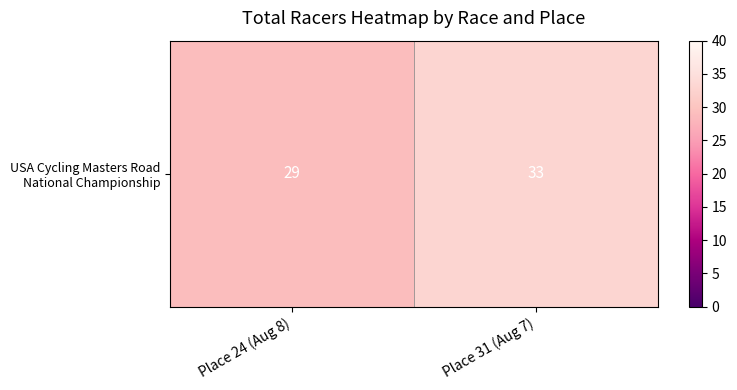

List the labels in order of value, smallest first.

Place 24 (Aug 8), Place 31 (Aug 7)